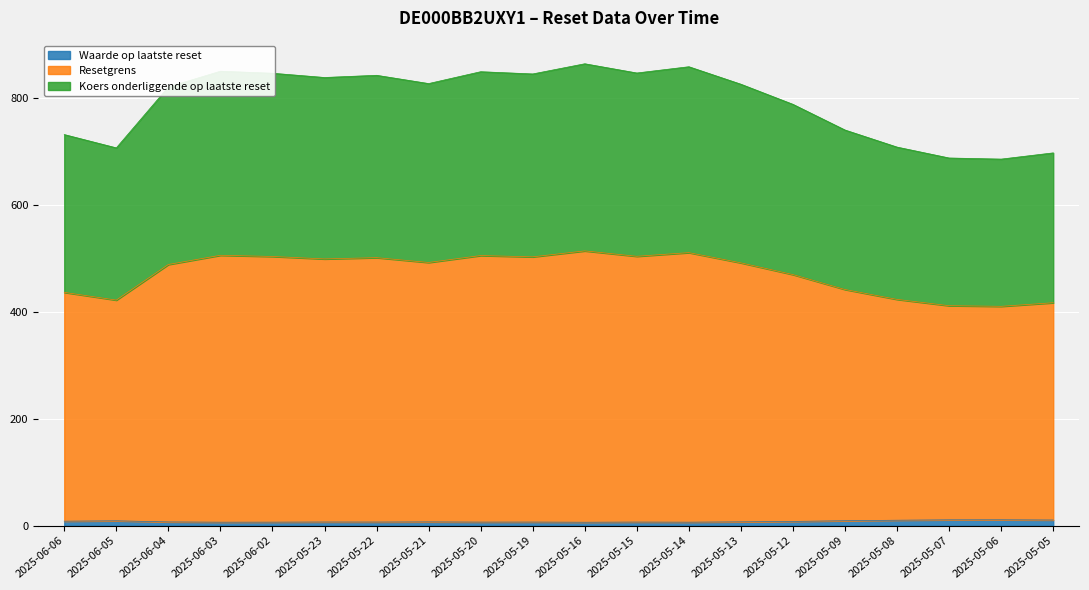

Rank the series at 2025-05-16 from lowest to highest value.

Waarde op laatste reset, Koers onderliggende op laatste reset, Resetgrens